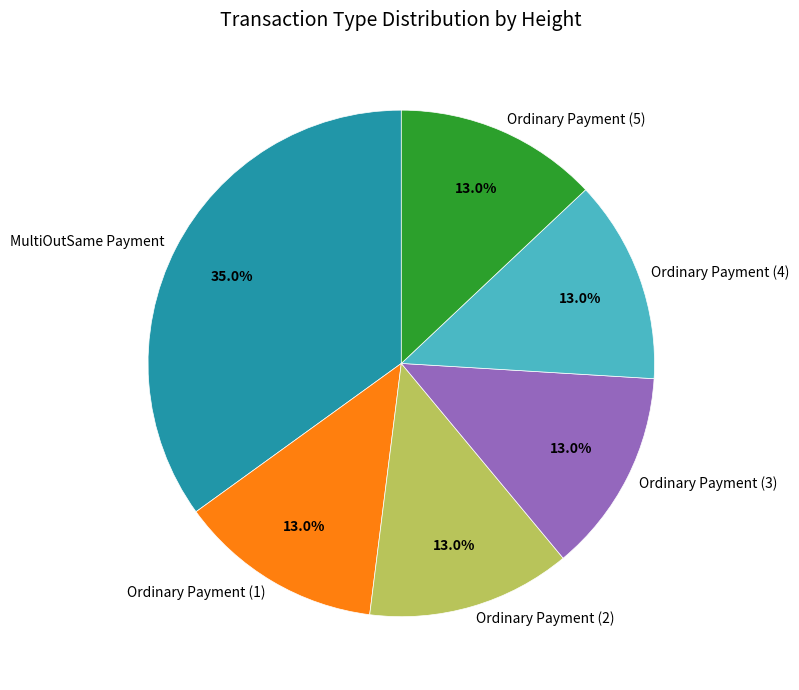

Which slice is the largest?

MultiOutSame Payment